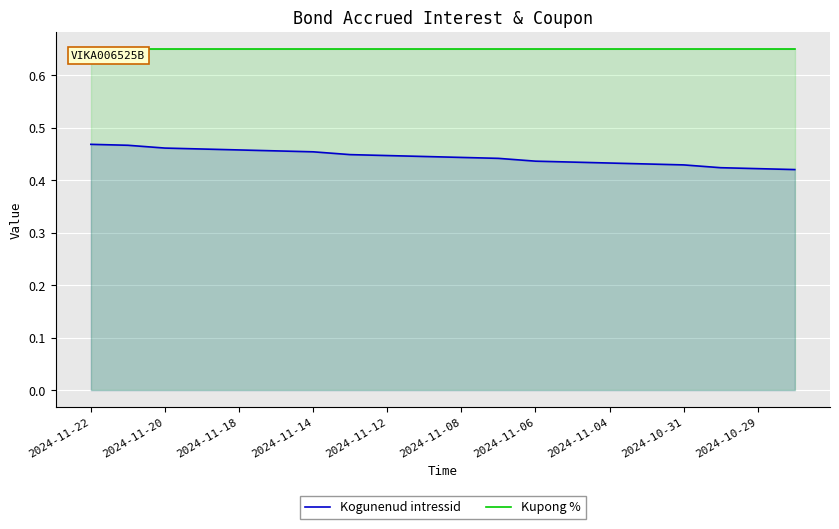

List the series in order of their peak value, lowest first.

Kogunenud intressid, Kupong %